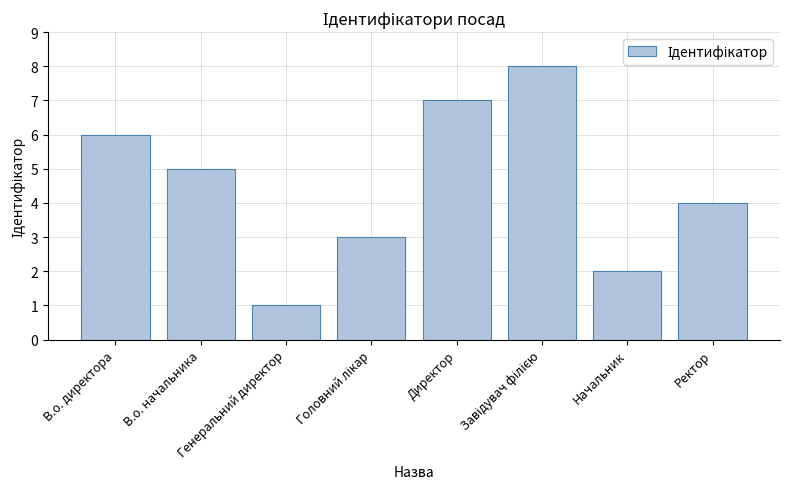

What is the label of the 2nd bar from the right?

Начальник